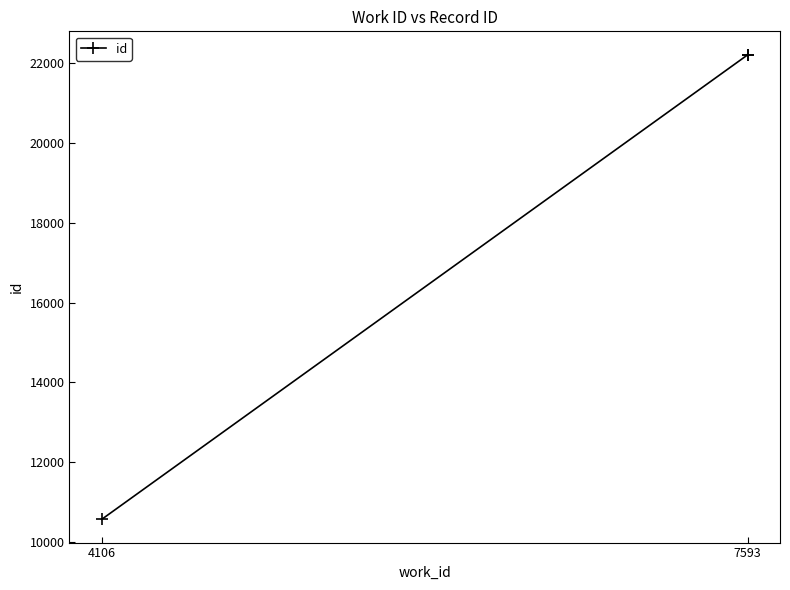

What is the label of the 1st point from the left?

4106